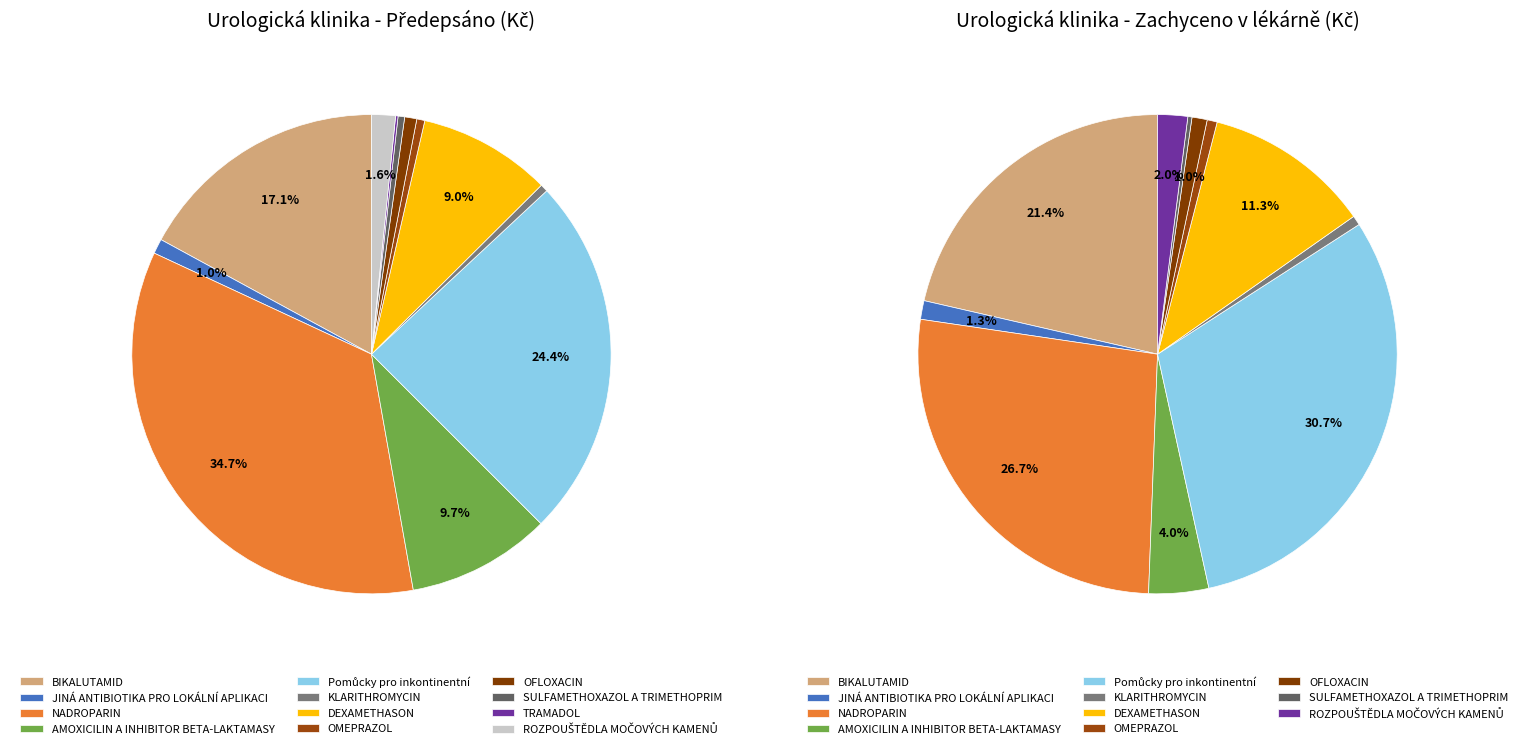

Count the number of slices in the pie.

12